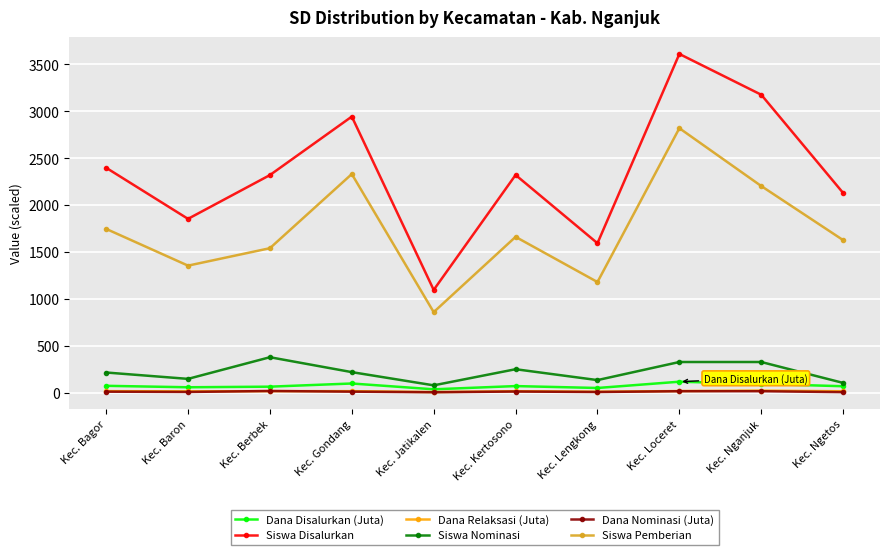

How many lines are shown in the chart?

6